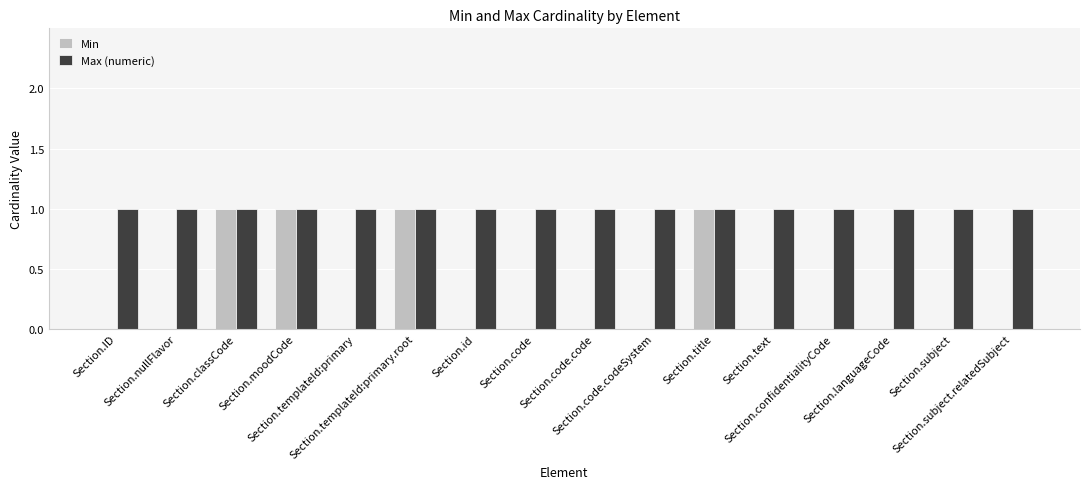

What is the sum of all Max (numeric) values?

16